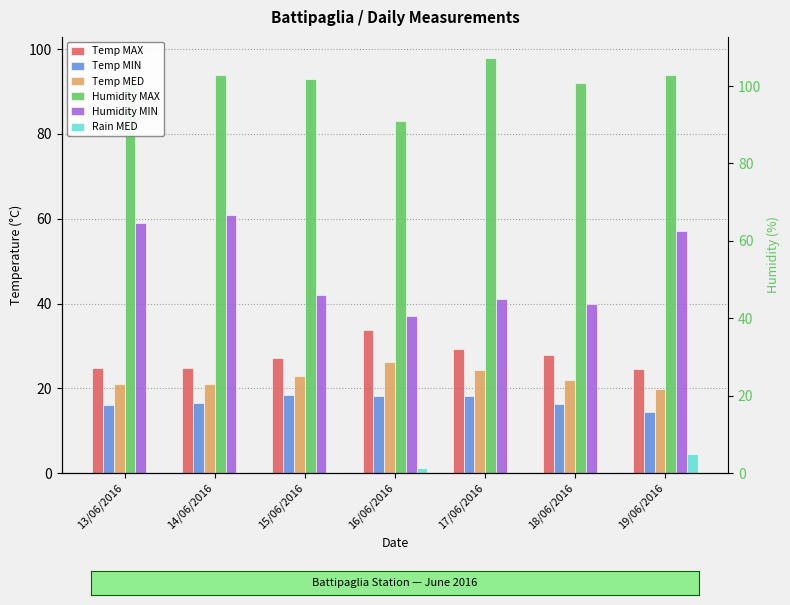

What is the approximate value of Humidity MIN at 13/06/2016?

59.0